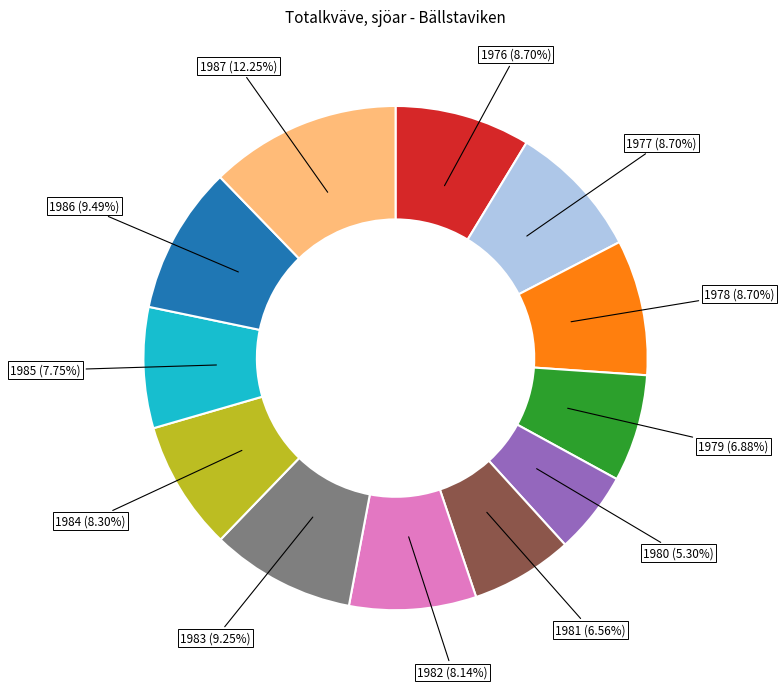

Is there any slice that represents more than half of the pie?

No